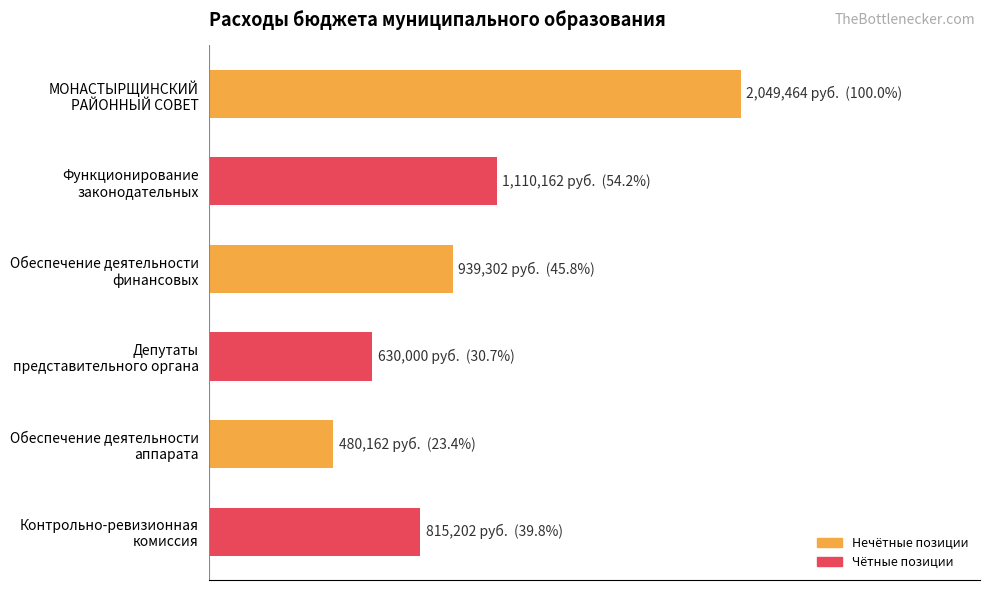

What is the difference between the maximum and second lowest values?

1419464.3